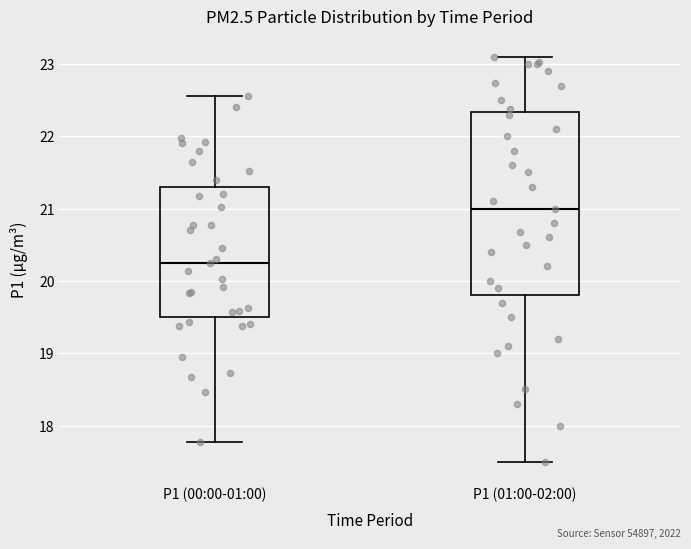

Comparing the boxes themselves (not the whiskers), which one is the tallest?

P1 (01:00-02:00)